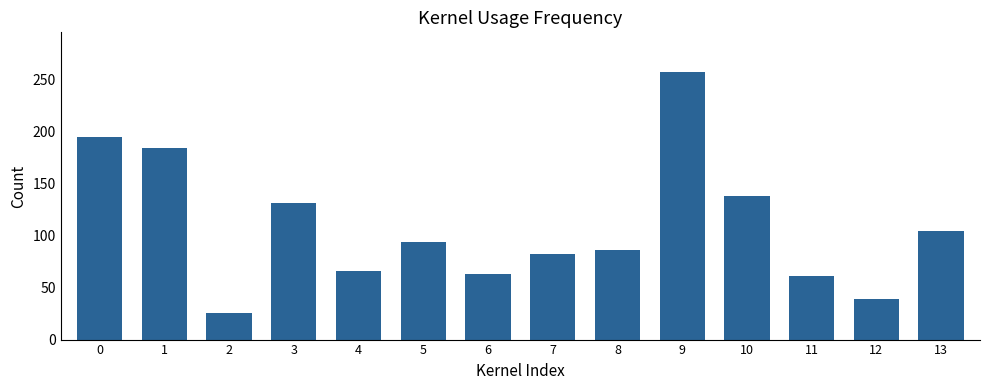

Which has a higher value, 12 or 7?

7